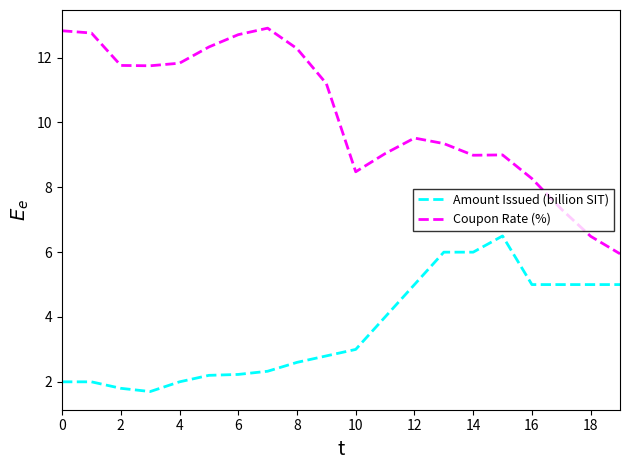

Which series has the widest spread of values?

Coupon Rate (%)